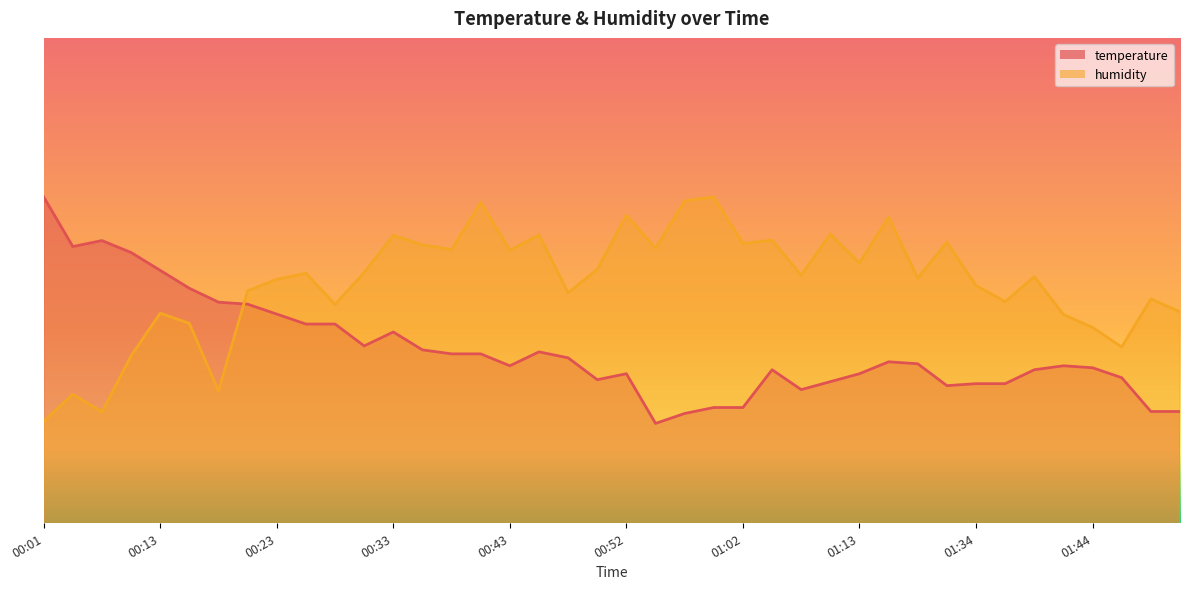

The value of temperature at 01:02 is 8.6. True or false?

True